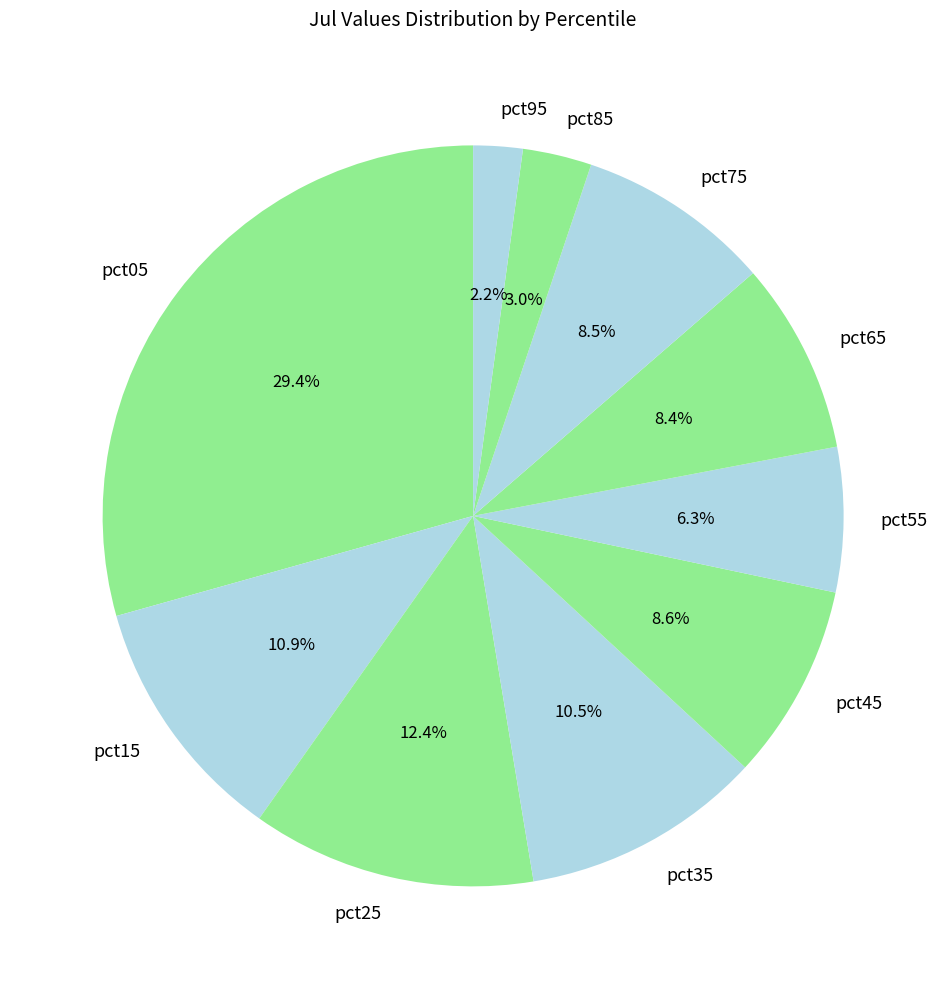

What is the total percentage of pct85 and pct15?

13.9%